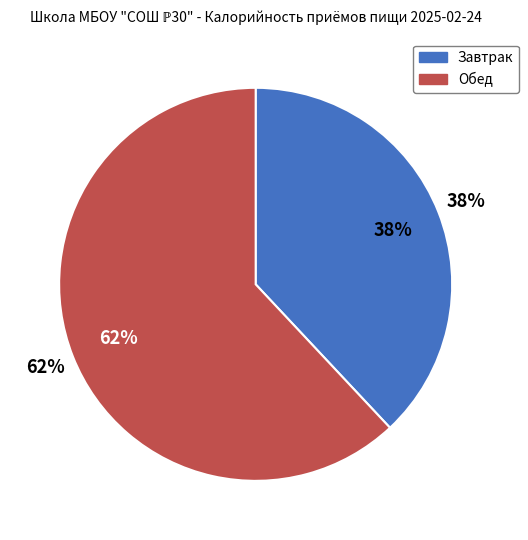

Which category has the biggest portion of the pie?

Обед